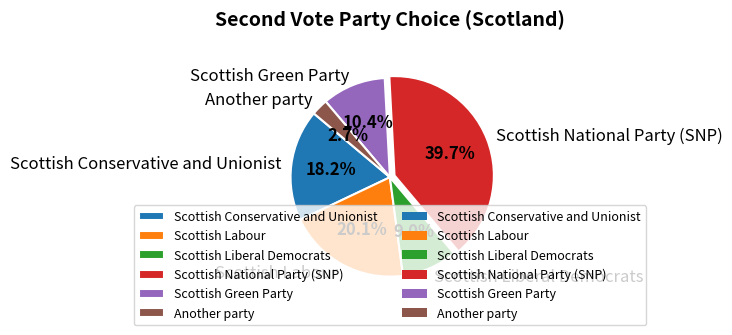

Count the number of slices in the pie.

6